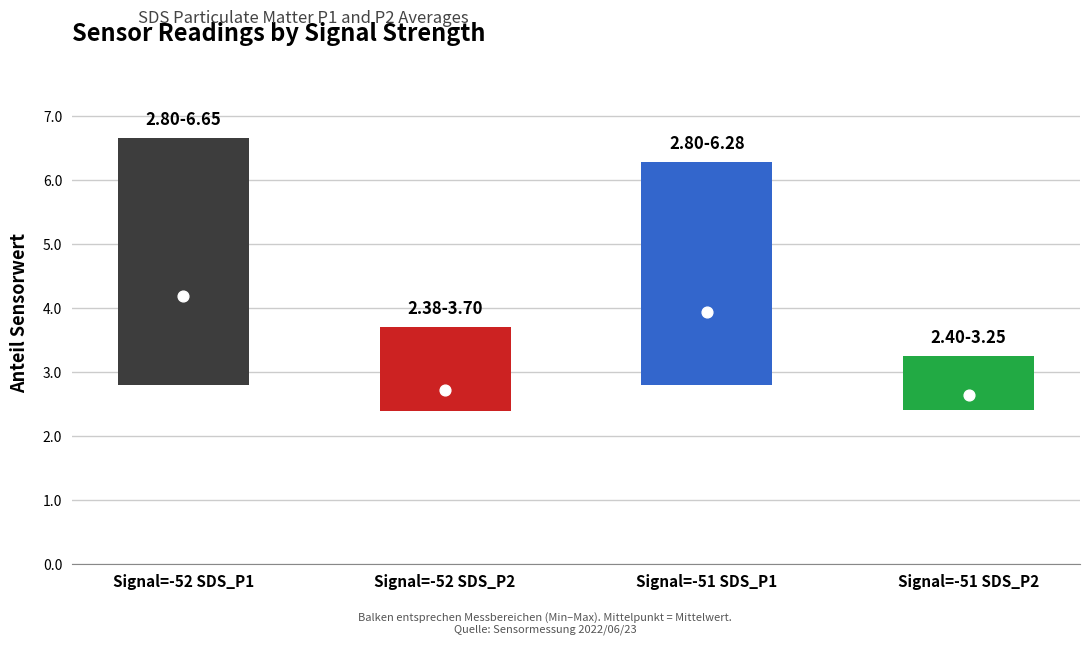

What are all the series names shown in the legend?

SDS_P1, SDS_P2